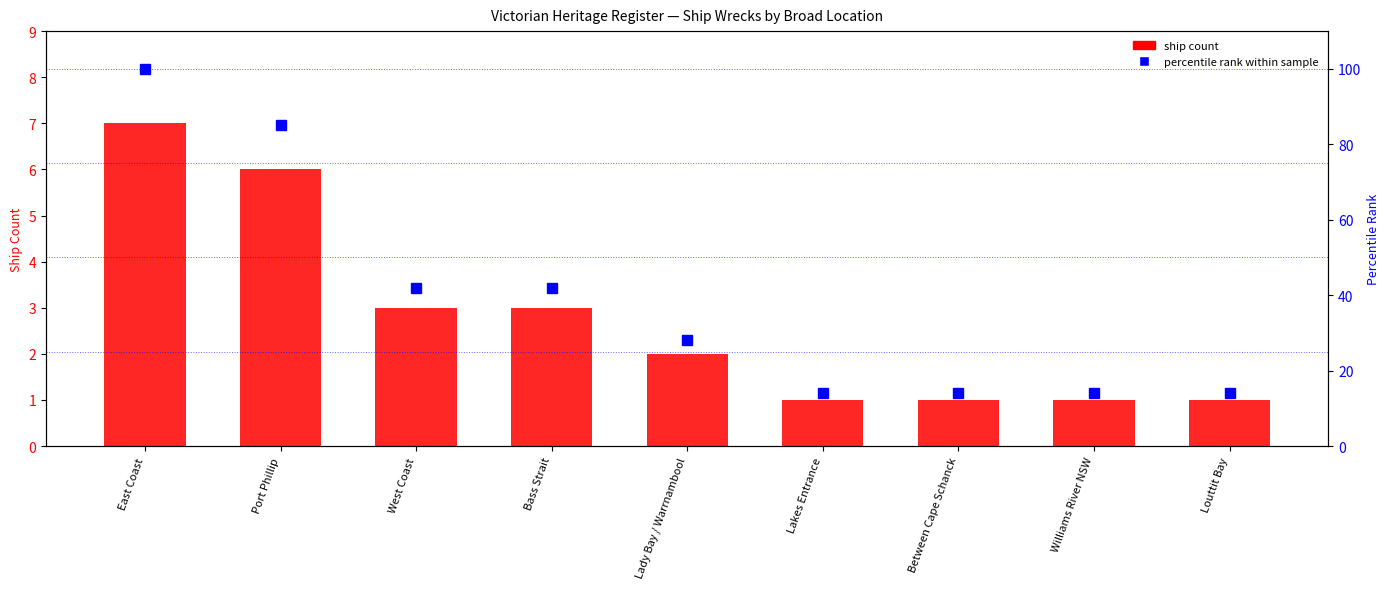

Reading right to left, list all the values displayed in this chart.

ship count: Louttit Bay=1	Williams River NSW=1	Between Cape Schanck=1	Lakes Entrance=1	Lady Bay / Warrnambool=2	Bass Strait=3	West Coast=3	Port Phillip=6	East Coast=7
percentile rank within sample: Louttit Bay=14	Williams River NSW=14	Between Cape Schanck=14	Lakes Entrance=14	Lady Bay / Warrnambool=28	Bass Strait=42	West Coast=42	Port Phillip=85	East Coast=100